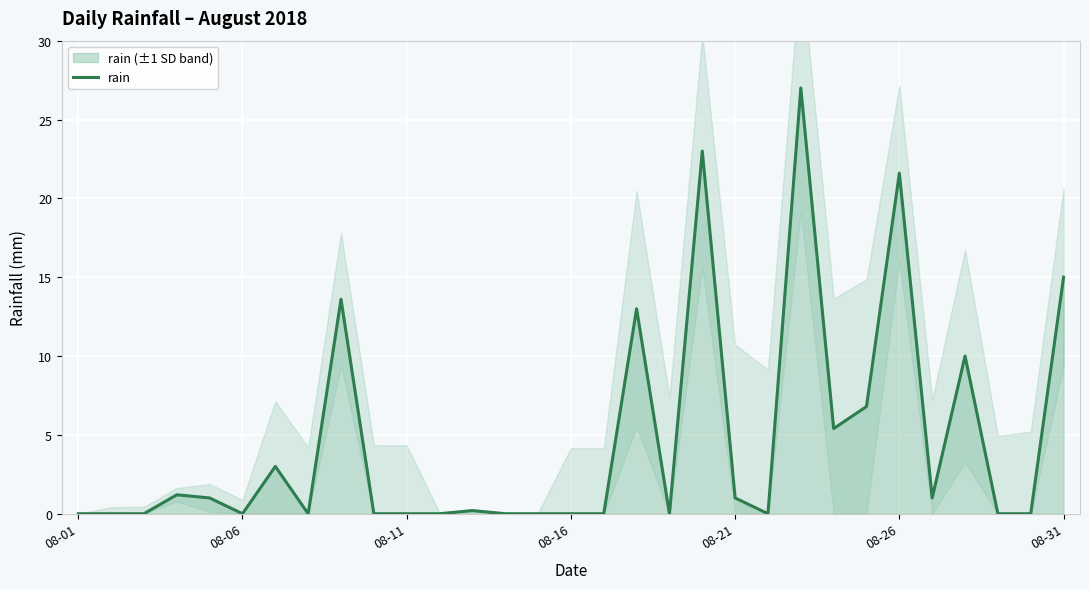

What is the maximum value for rain?

27.0